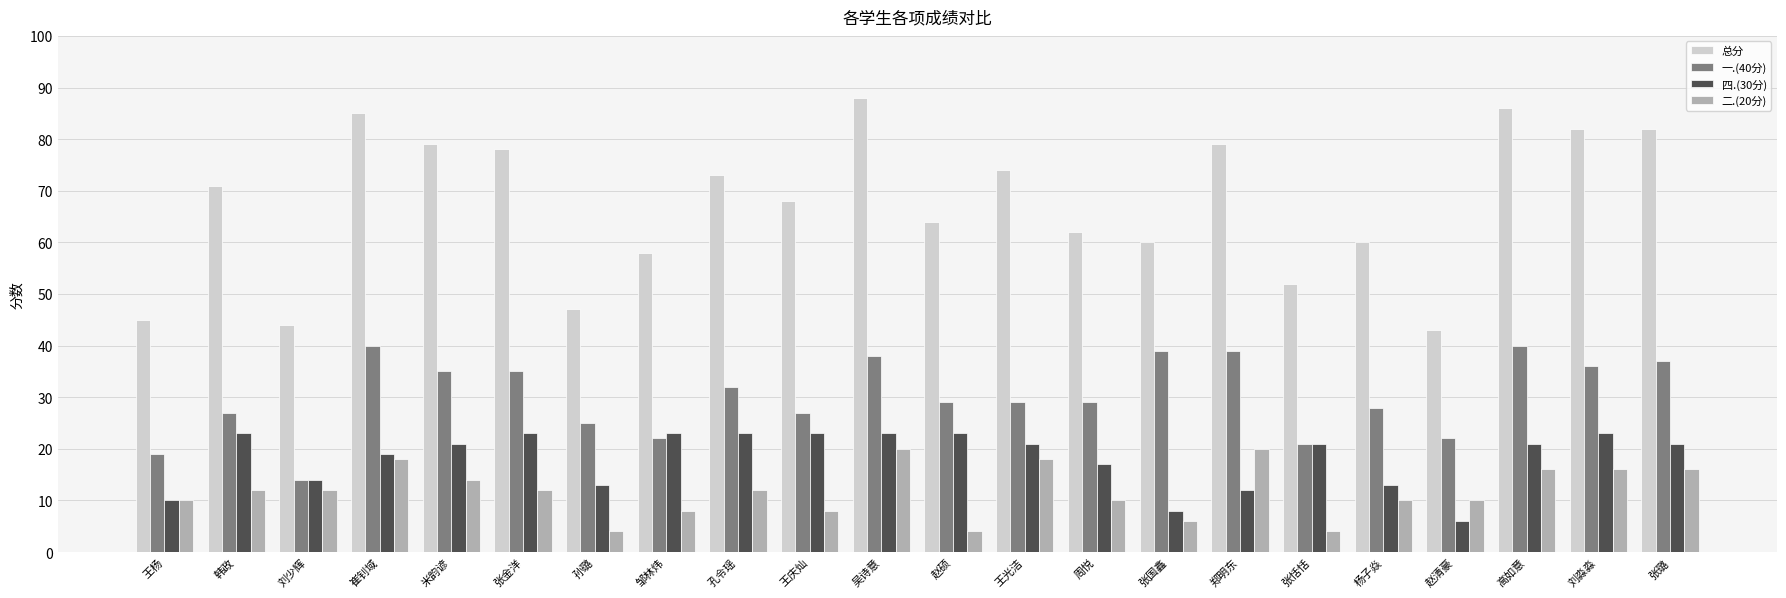

Between 张金洋 and 周悦, which series saw the biggest shift?

总分